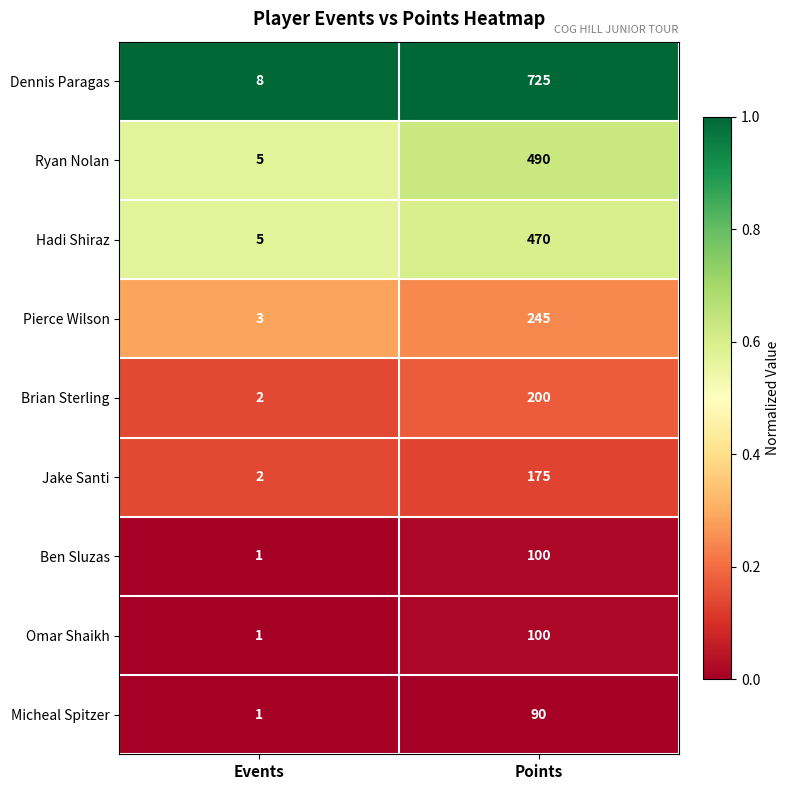

Is the value of Brian Sterling at Points greater than the value of Pierce Wilson at Events?

Yes